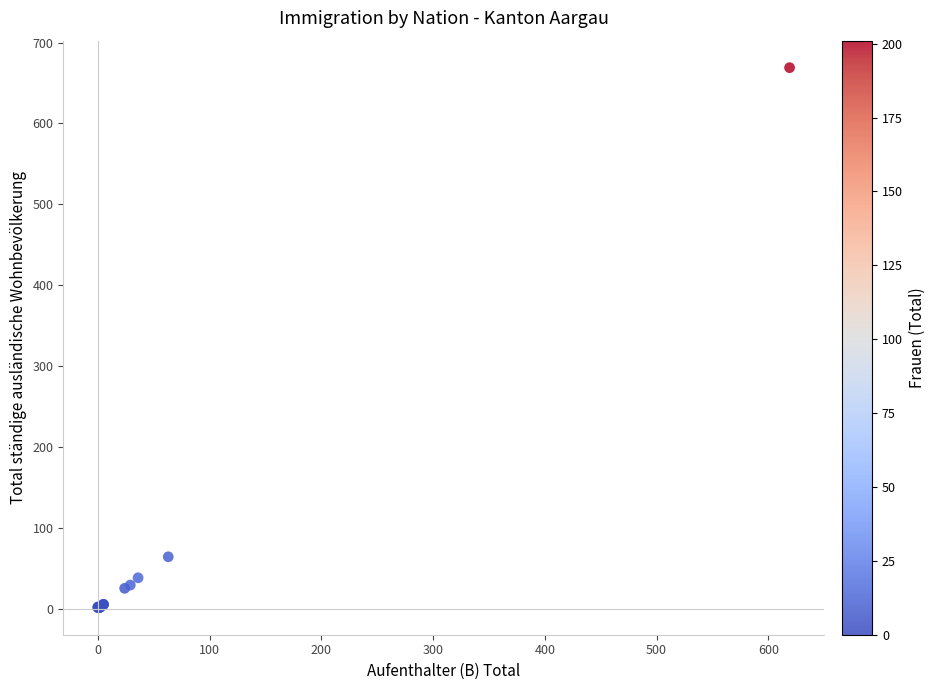

What Y value in the scatter plot is closest to 335?

64